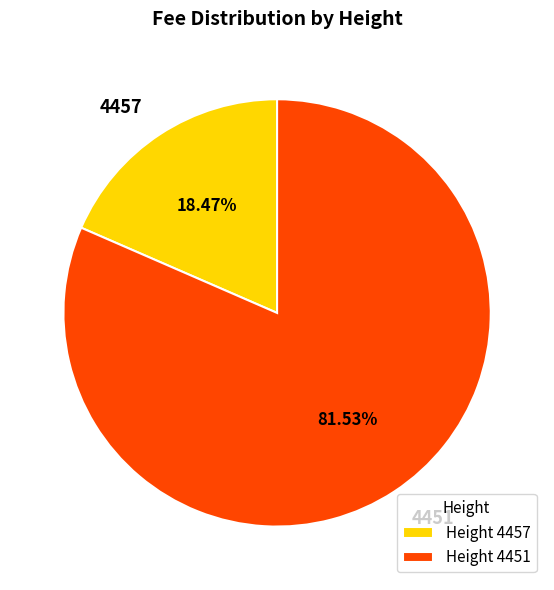

Approximately how many times larger is the value at 4451 compared to 4457?

4.4